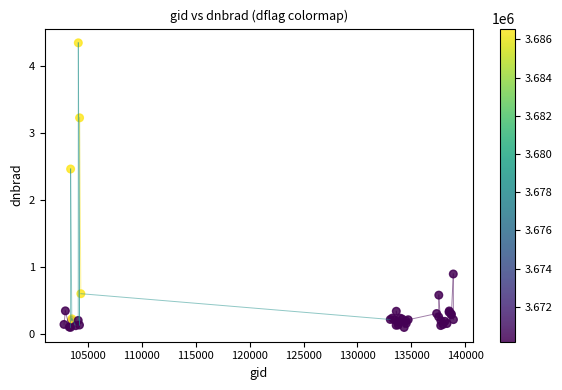

What Y value in the scatter plot is closest to 2?

2.5